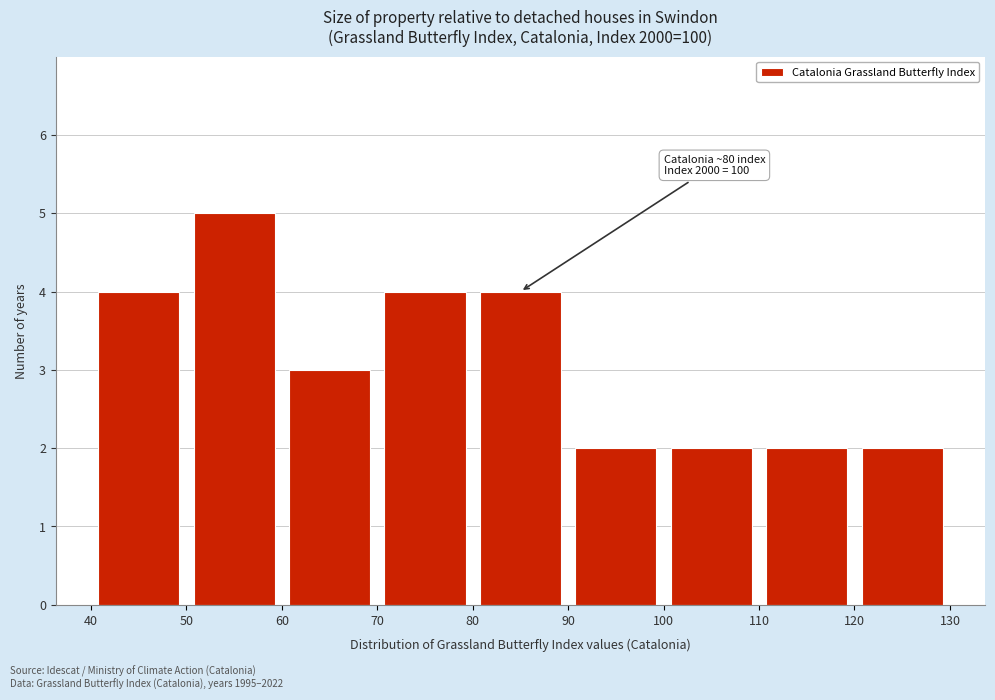

Over which range of the x-axis is the bar tallest?

50 to 60